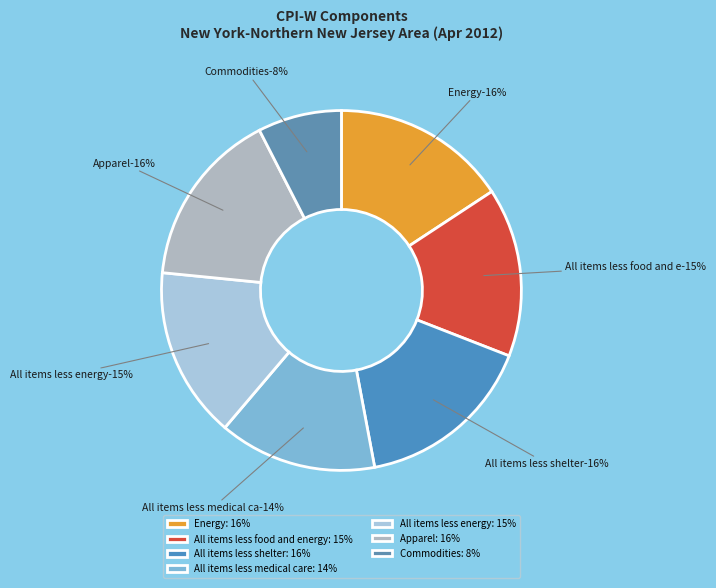

Which has a higher value, Commodities or Apparel?

Apparel